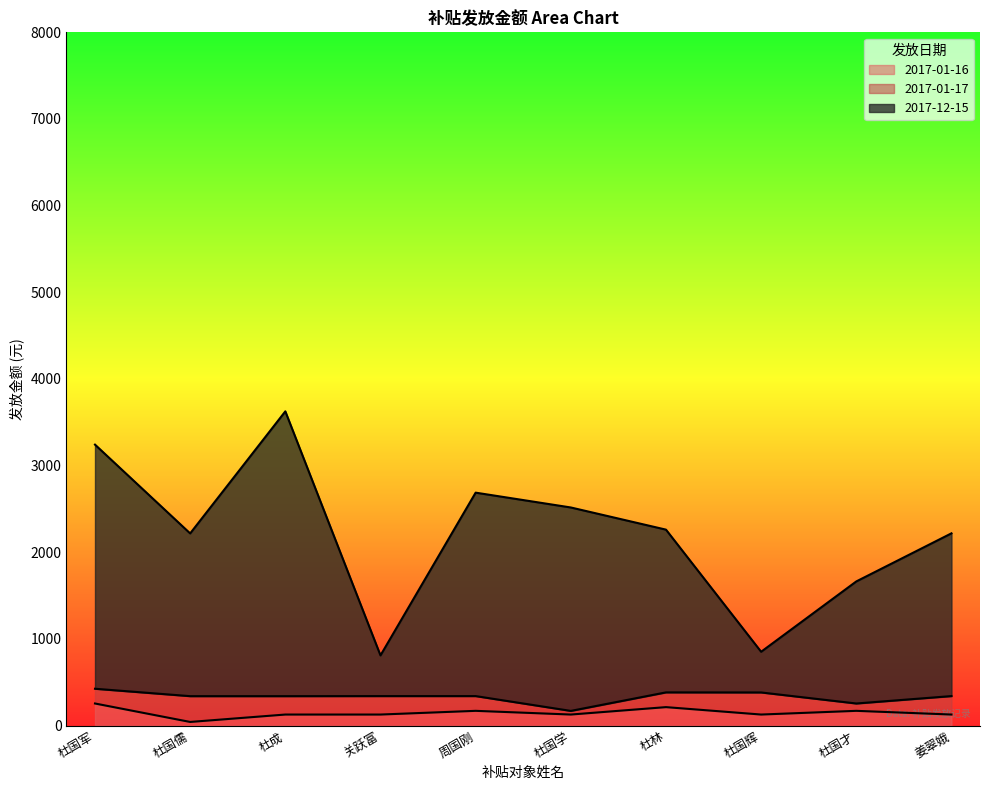

What is the highest value of the 2017-12-15 series?

3626.1